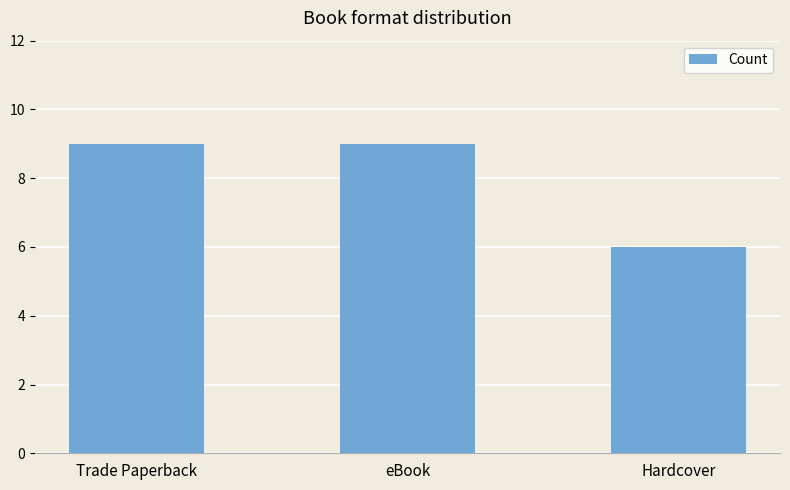

Reading left to right, extract all data points from this chart.

Trade Paperback=9	eBook=9	Hardcover=6